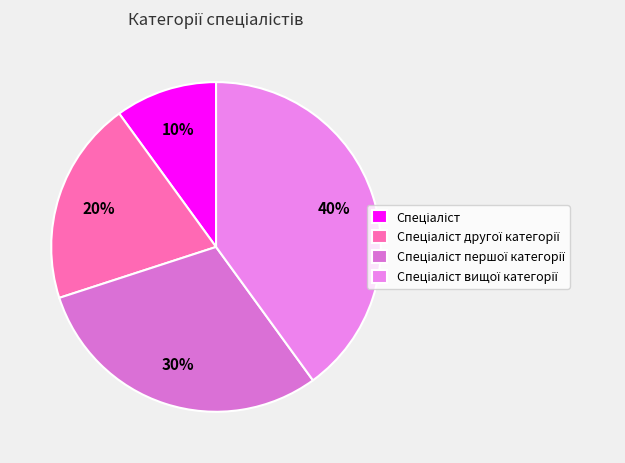

Is there any slice that represents more than half of the pie?

No